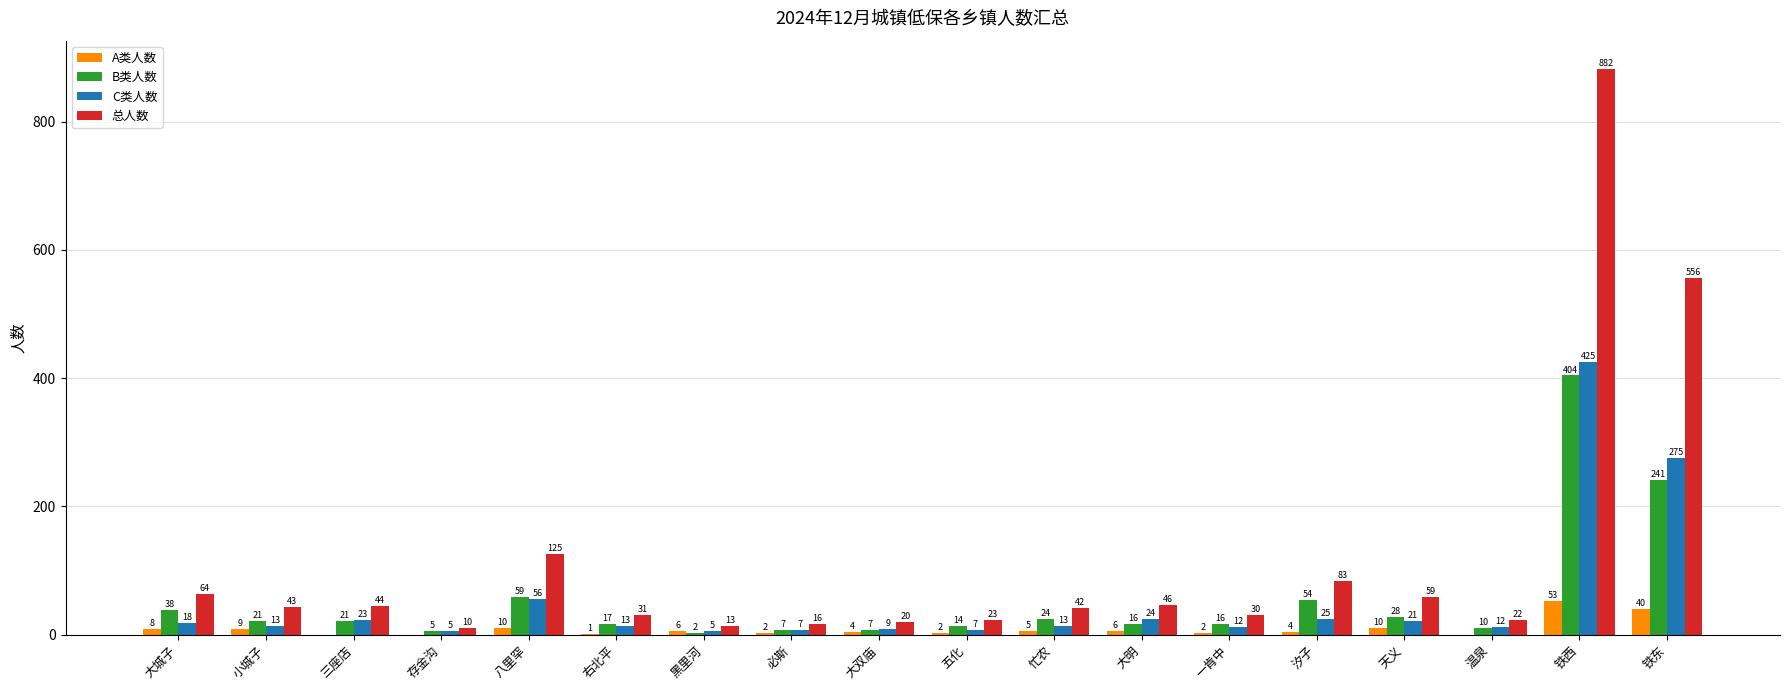

Where does the A类人数 series first go above 5?

大城子